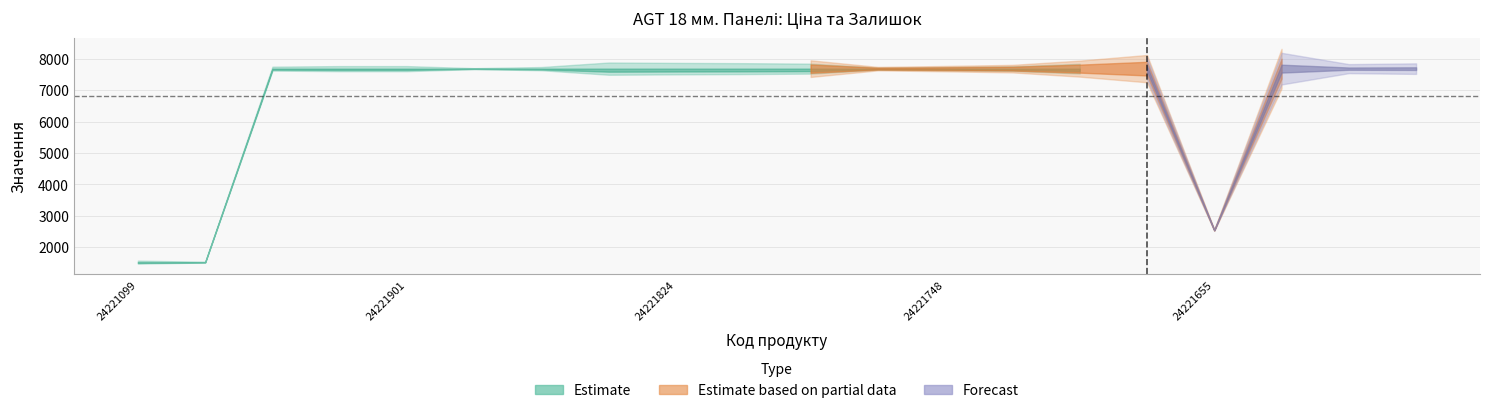

Which category has the lowest value in the Залишок series?

24221655